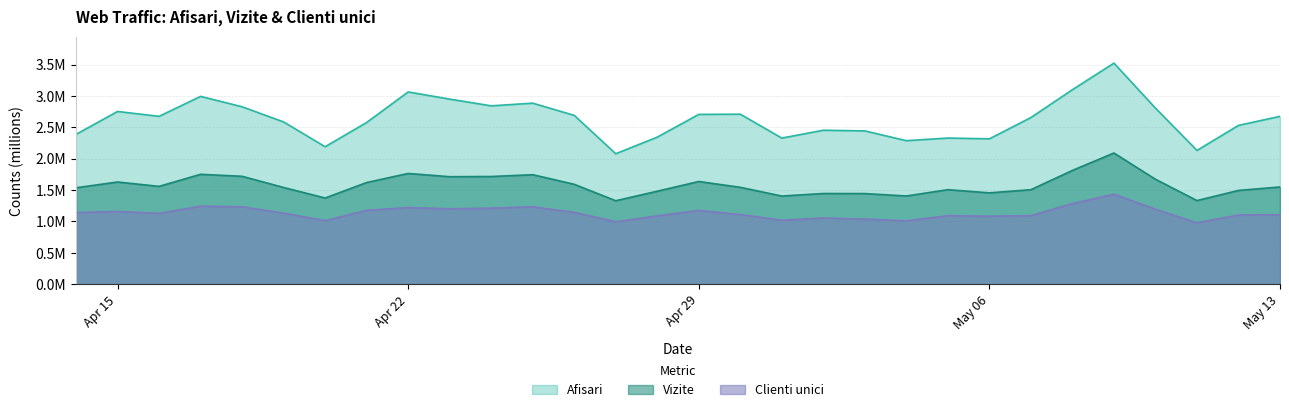

At which category does the chart reach its peak across all series?

2024.5.9